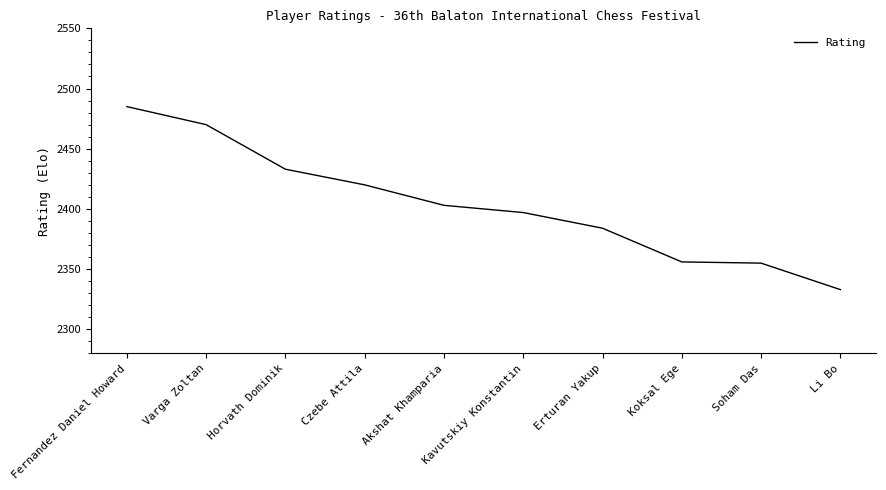

What is the greatest value displayed?

2485